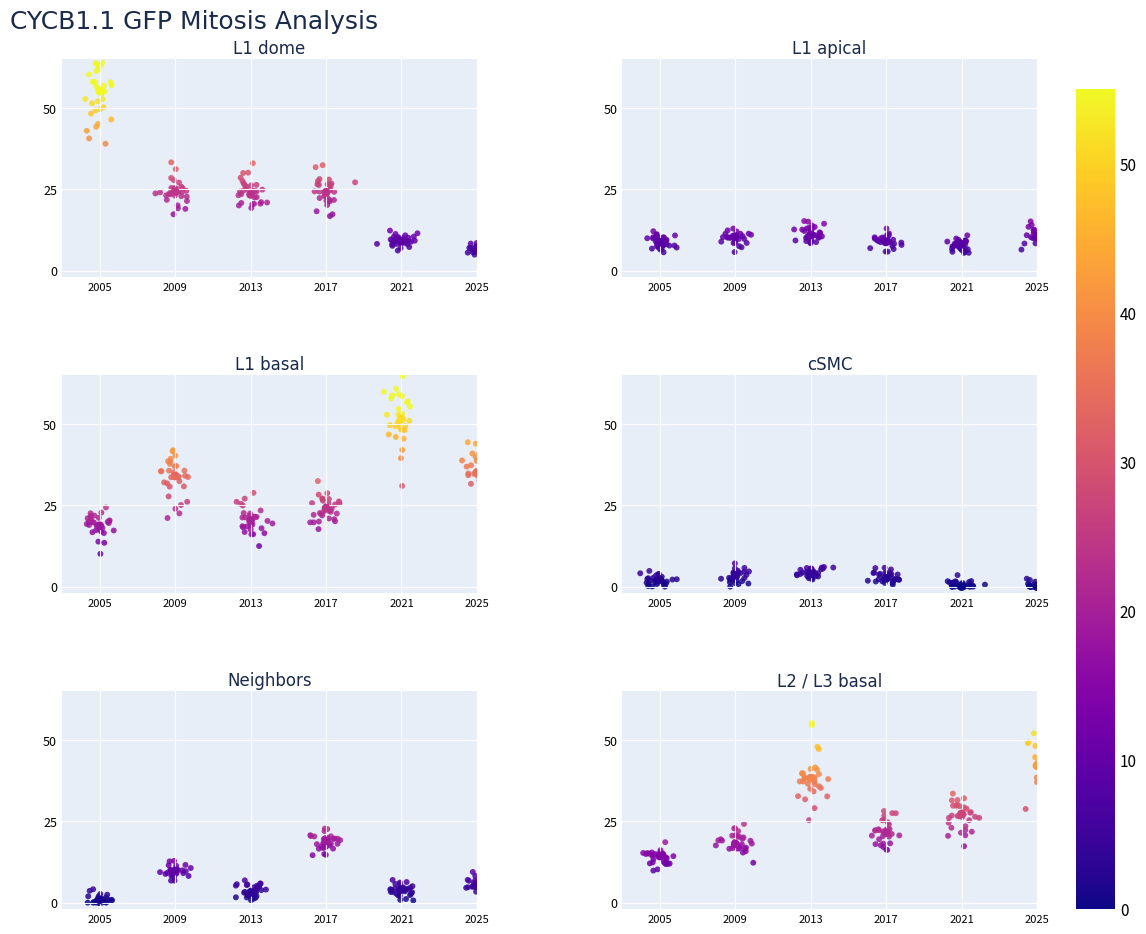

What is the sum of all L2_L3 basal values?

161.6